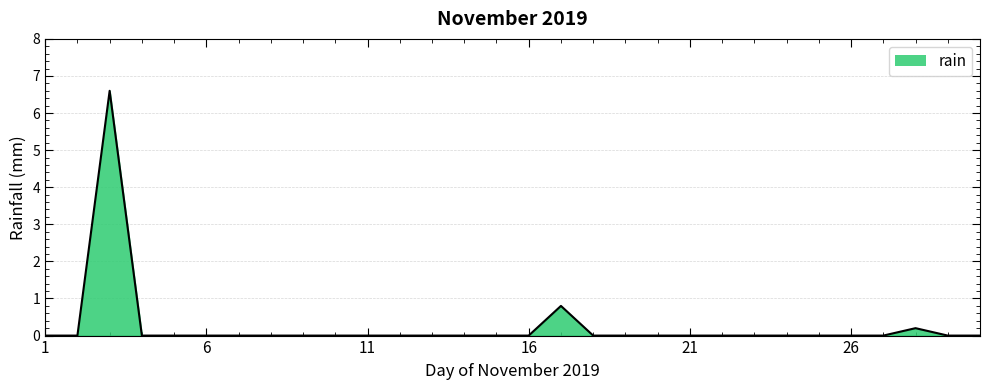

What is the difference between the maximum and minimum values?

6.6